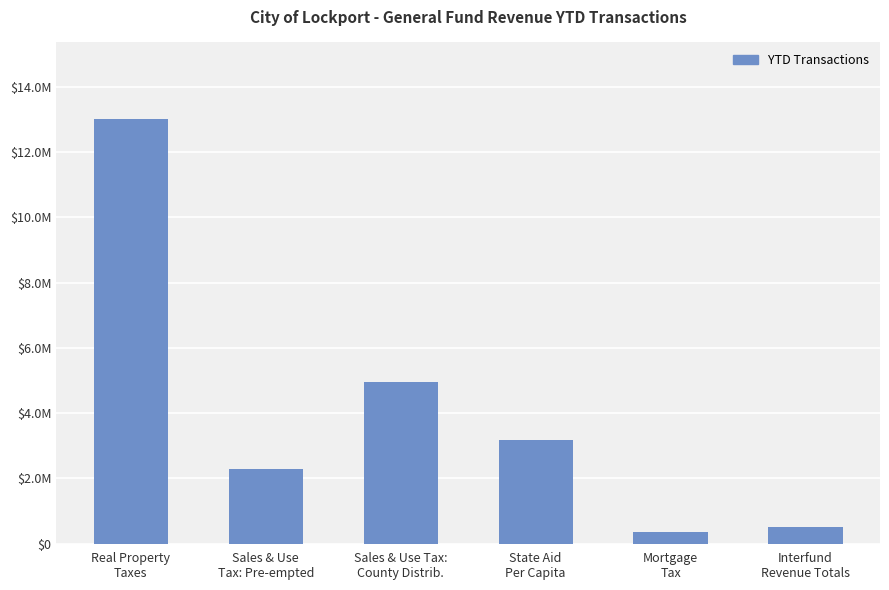

What is the greatest value displayed?

13013794.4